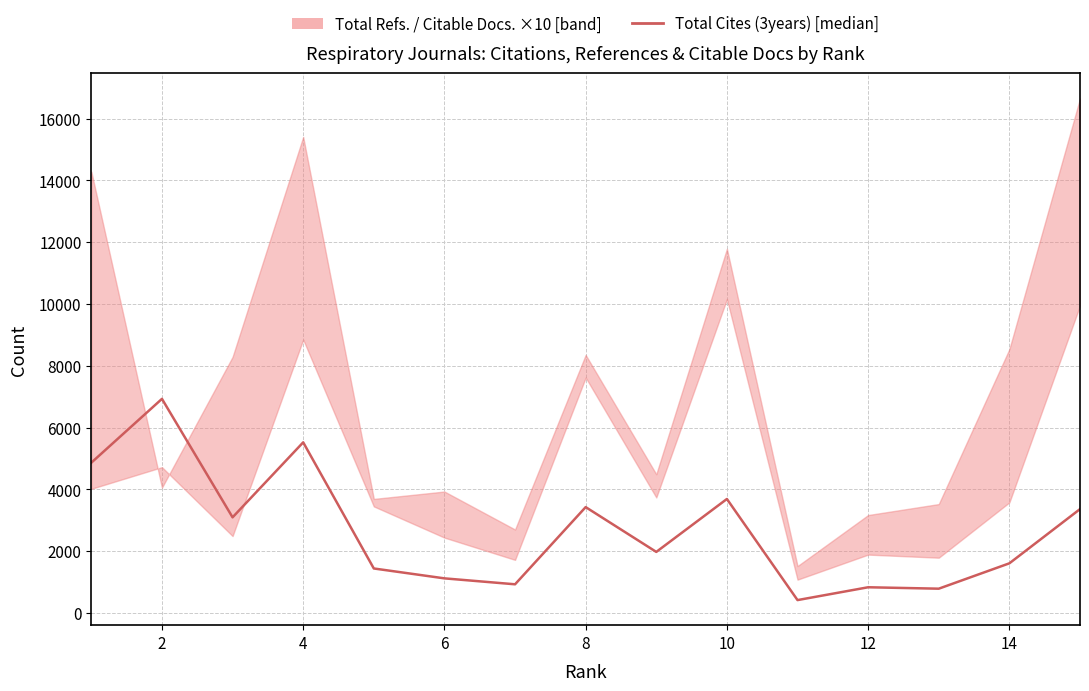

At which label is the value closest to 3674?

10